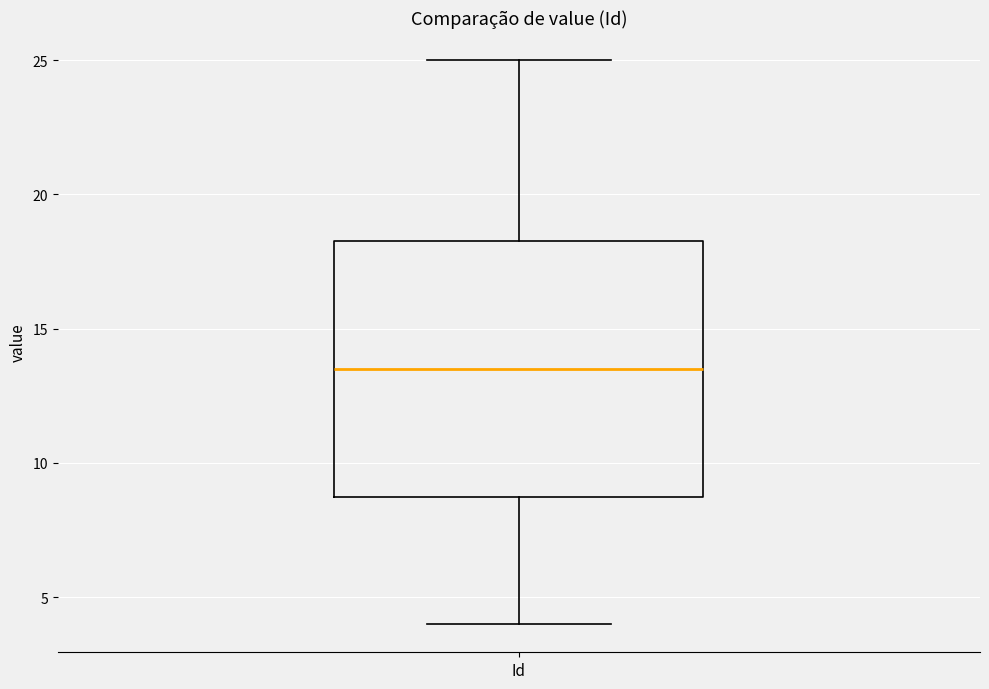

Where does the median line of the box for Id sit on the y-axis? The values are not printed on the chart, so give them approximately, as read against the axis.

13.5